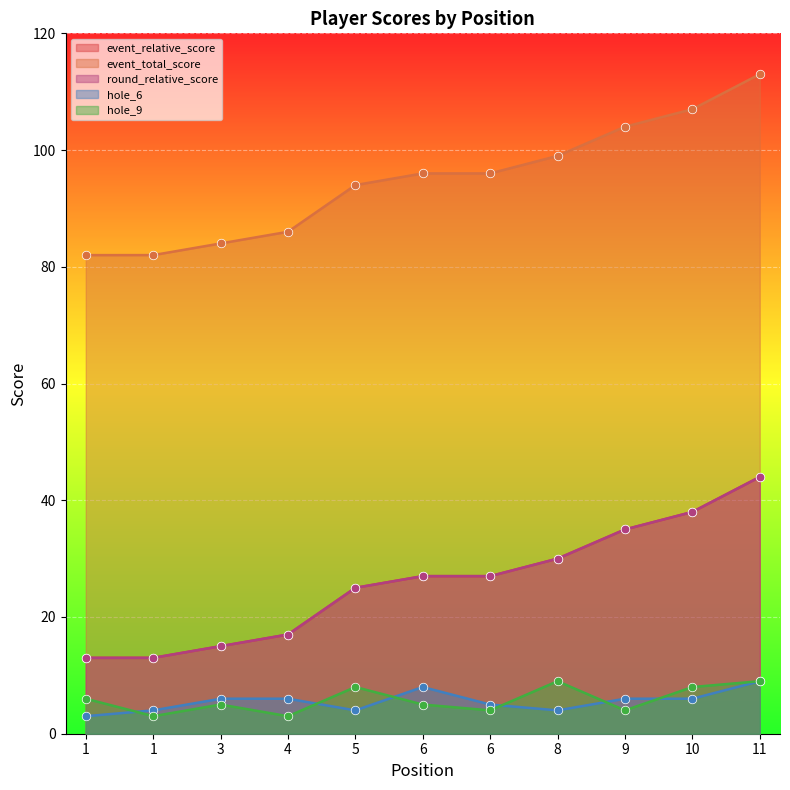

Which series contains the highest Y value?

event_total_score